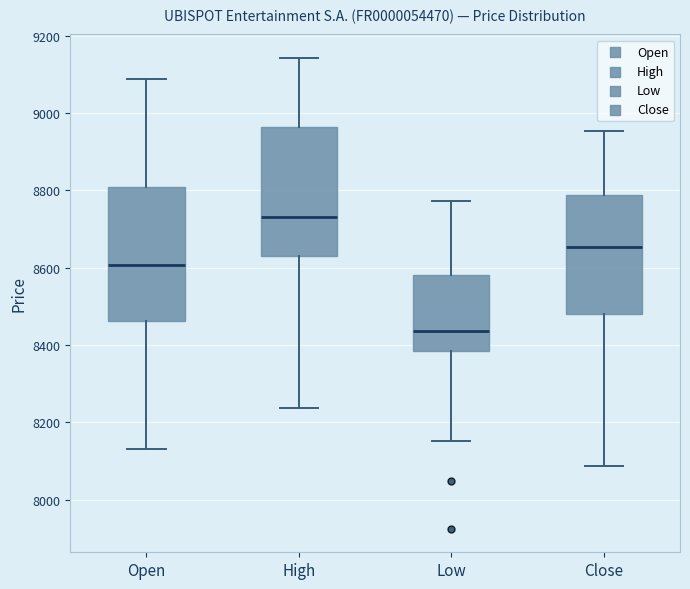

Reading left to right, transcribe this box plot: for each box, give where its median line is, the range the box spans, and where its two whiskers end, as read against the y-axis. The values are not printed on the chart, so give them approximately, as read against the axis.

Open: median 8600, box 8460 to 8800, whiskers 8140 to 9080
High: median 8740, box 8640 to 8960, whiskers 8240 to 9140
Low: median 8440, box 8380 to 8580, whiskers 8160 to 8780
Close: median 8660, box 8480 to 8780, whiskers 8080 to 8960